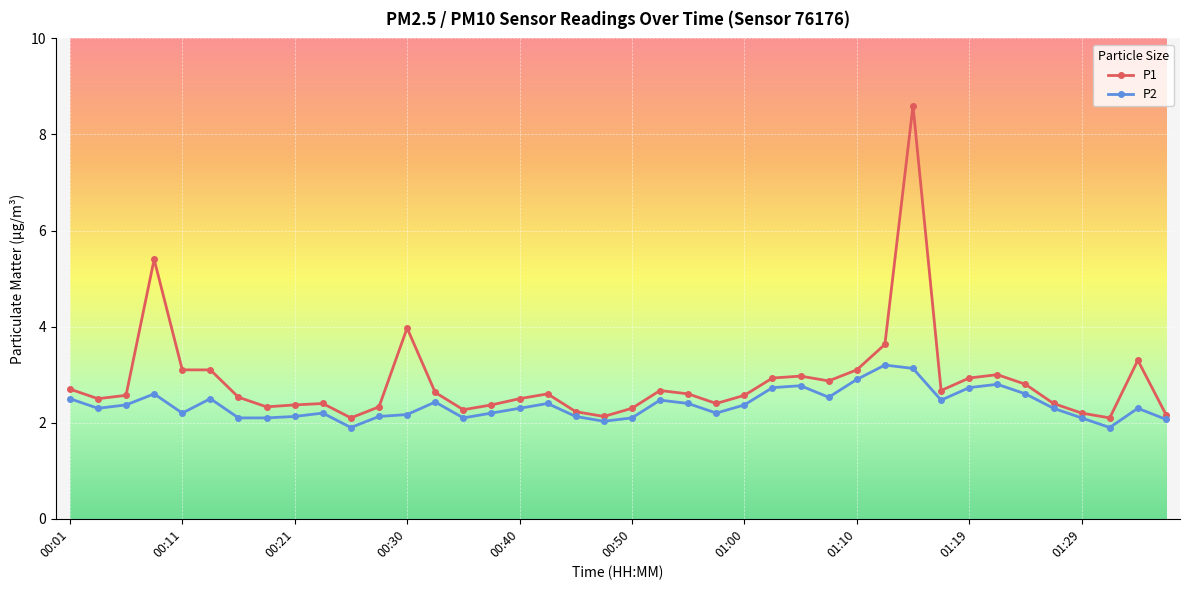

What is the lowest value of the P2 series?

1.9